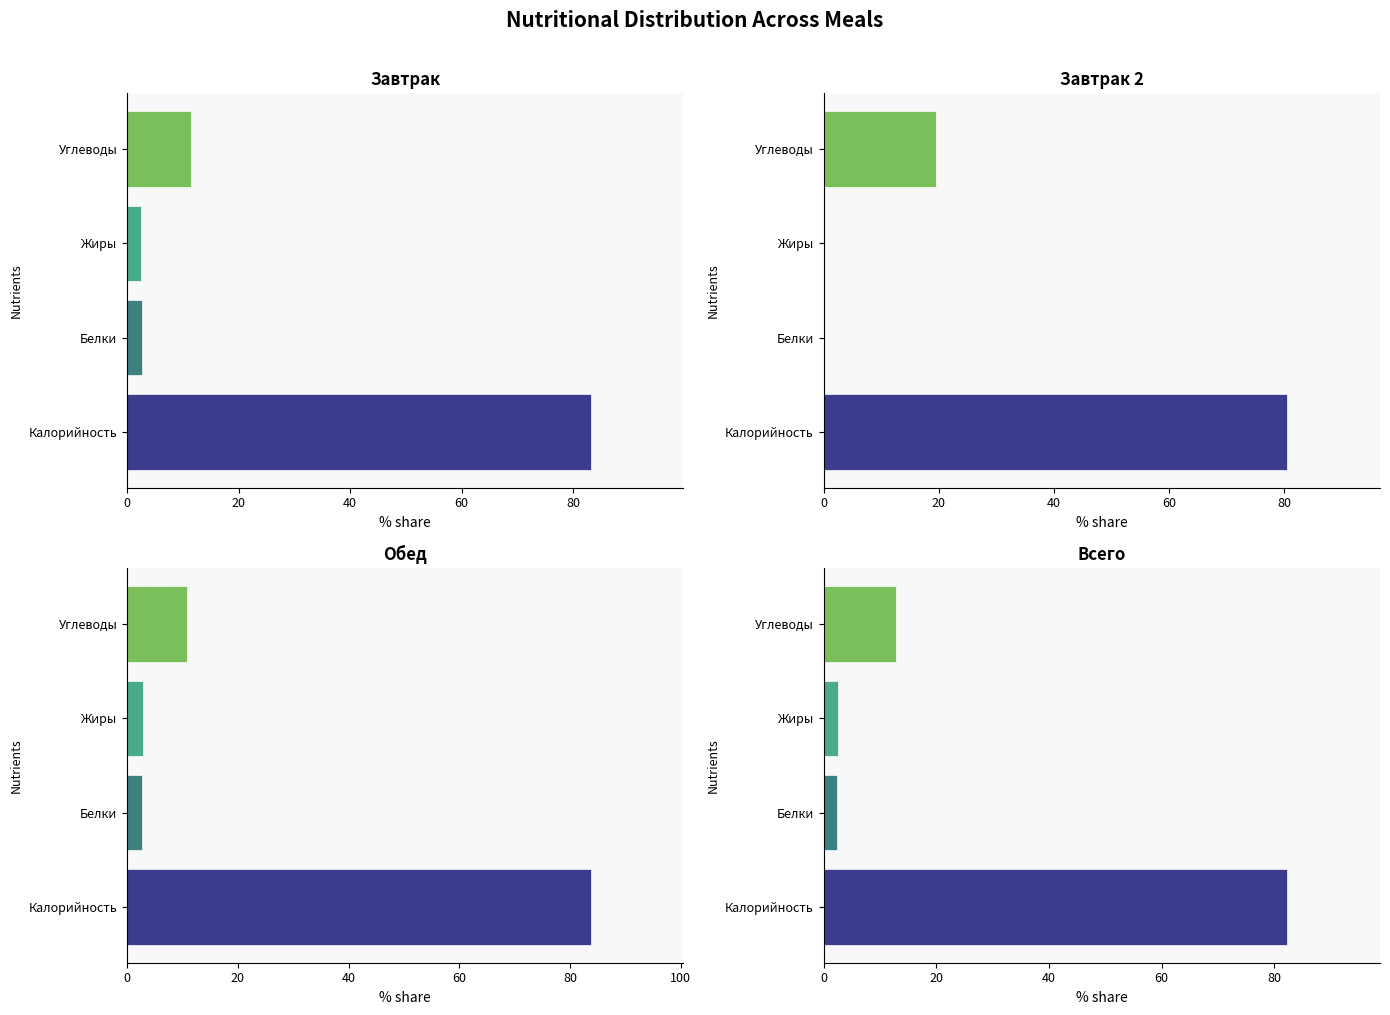

What is the sum of the Всего values at Жиры and Углеводы?

15.3